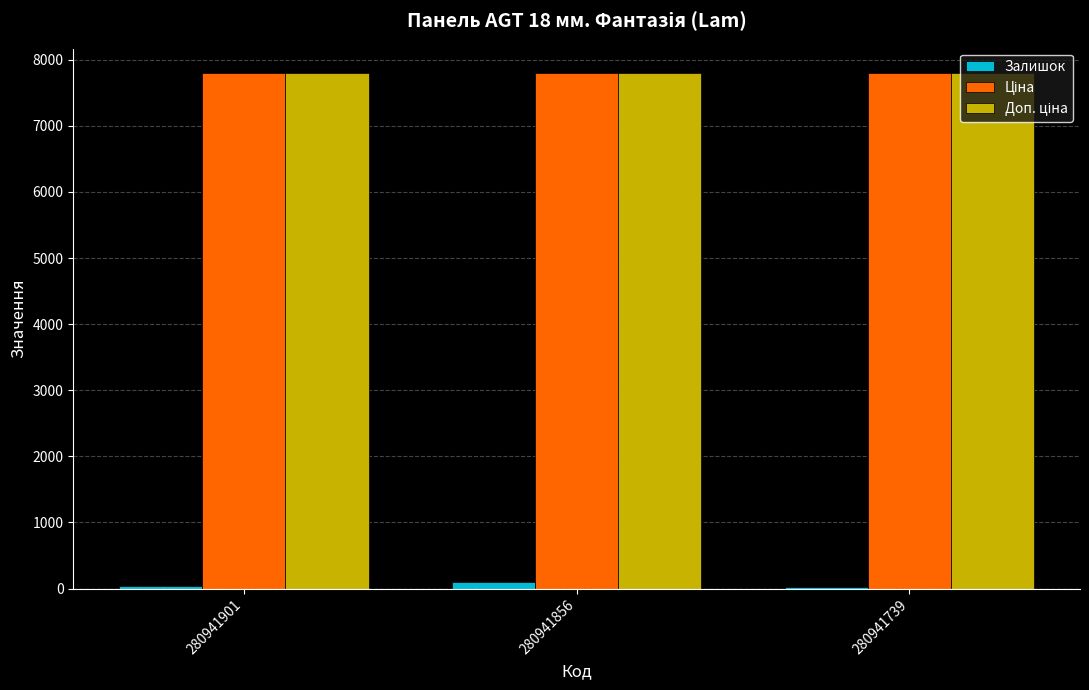

Is it true that Залишок equals 39.0 at 280941901?

True